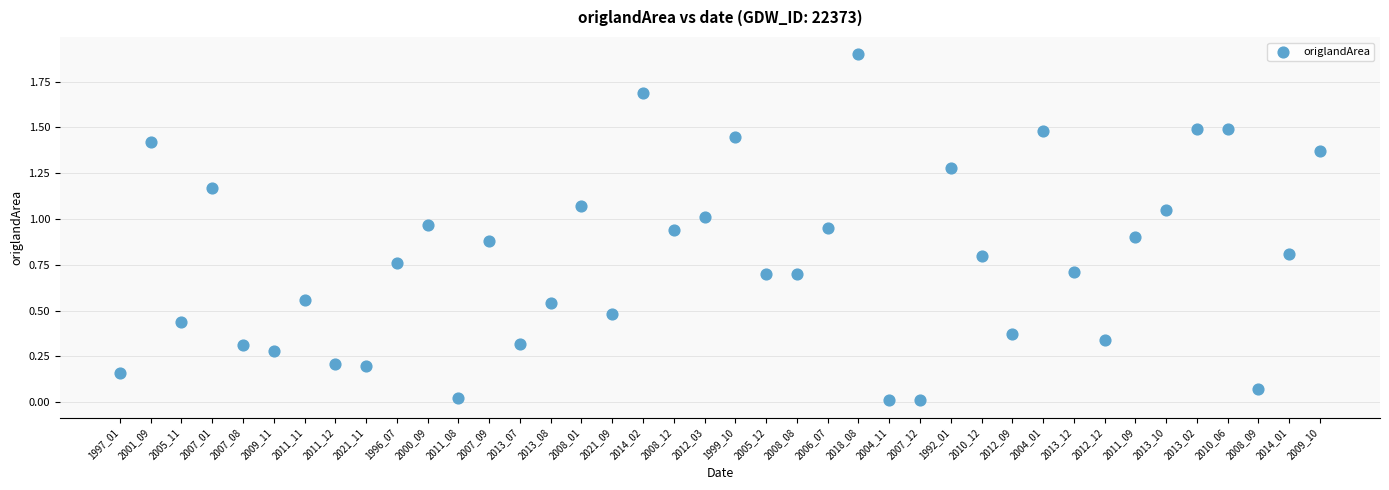

Count the number of points in this scatter plot.

40